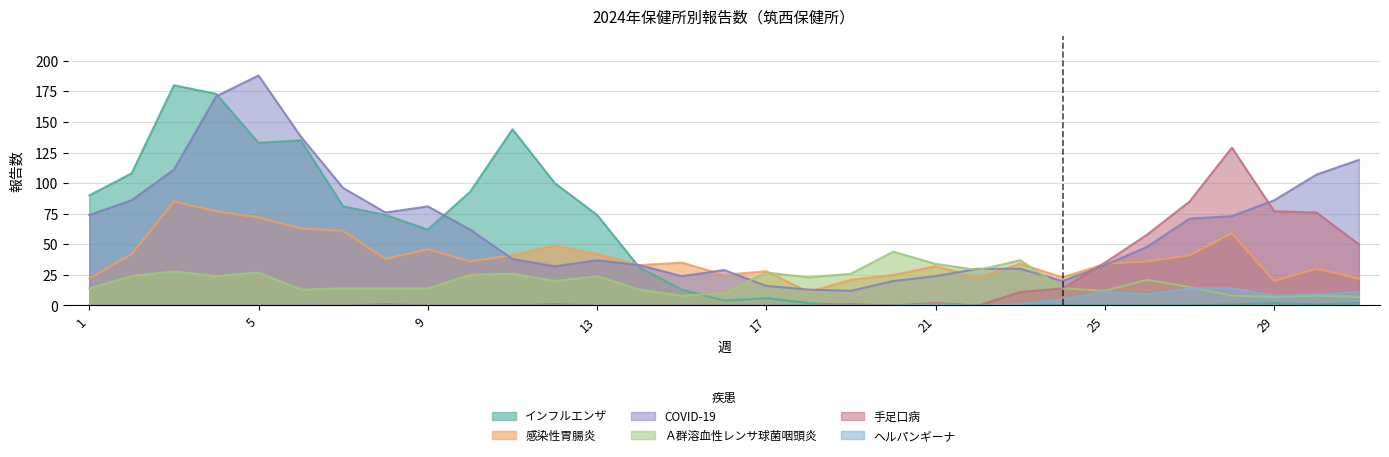

How many interior local peaks does the Ａ群溶血性レンサ球菌咽頭炎 series have?

9